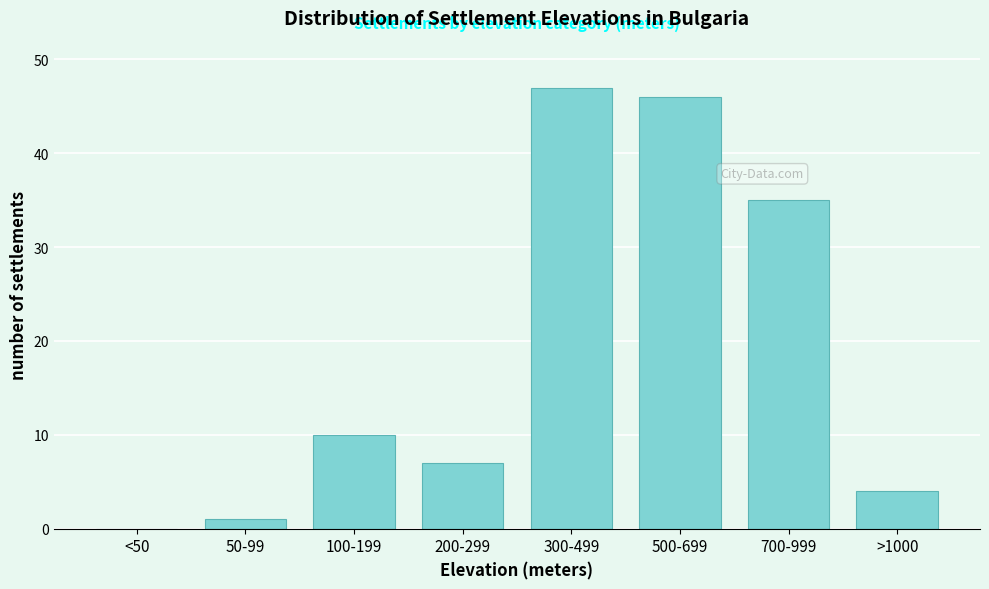

Reading left to right, list all the values displayed in this chart.

<50=0	50-99=1	100-199=10	200-299=7	300-499=47	500-699=46	700-999=35	>1000=4